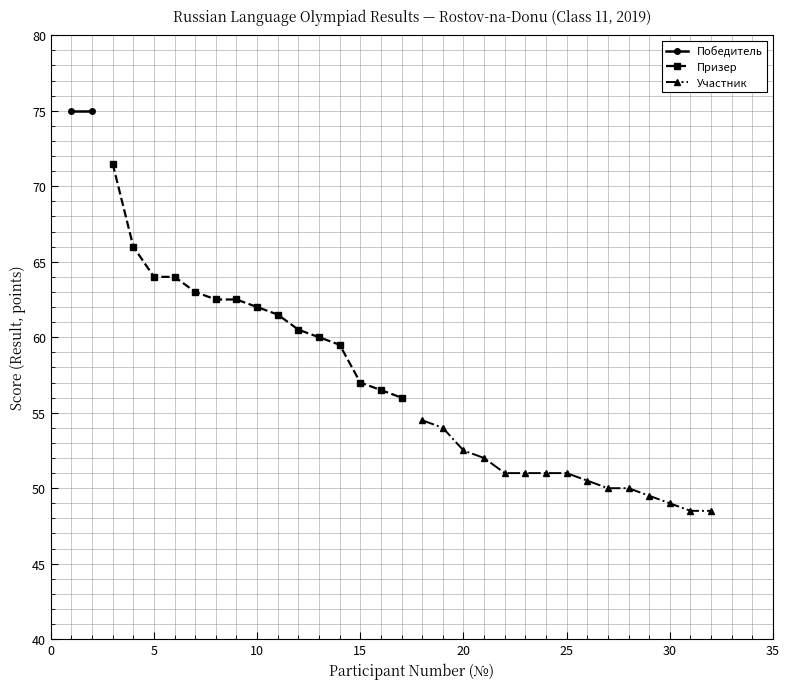

True or false: Призер has a value of 43.4 at 25.

False